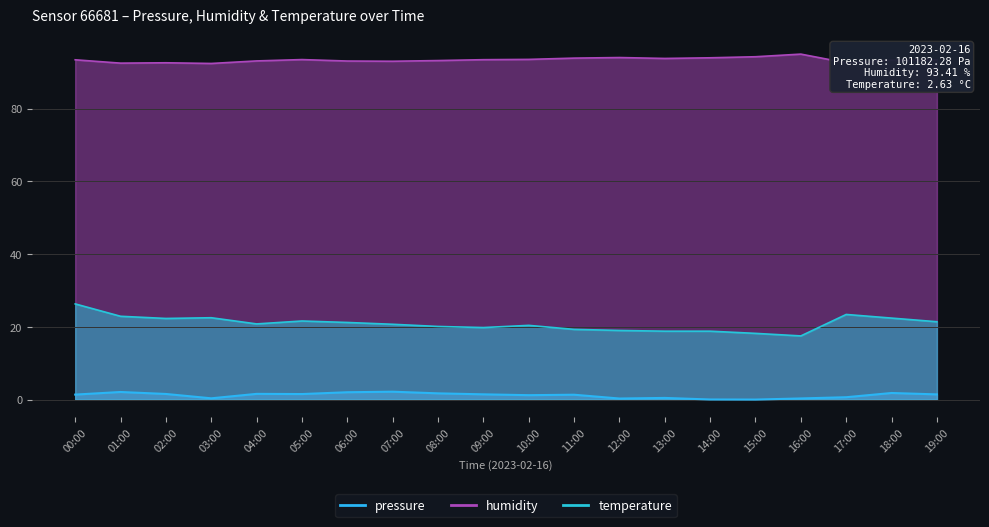

At which label does pressure first exceed 1?

00:00